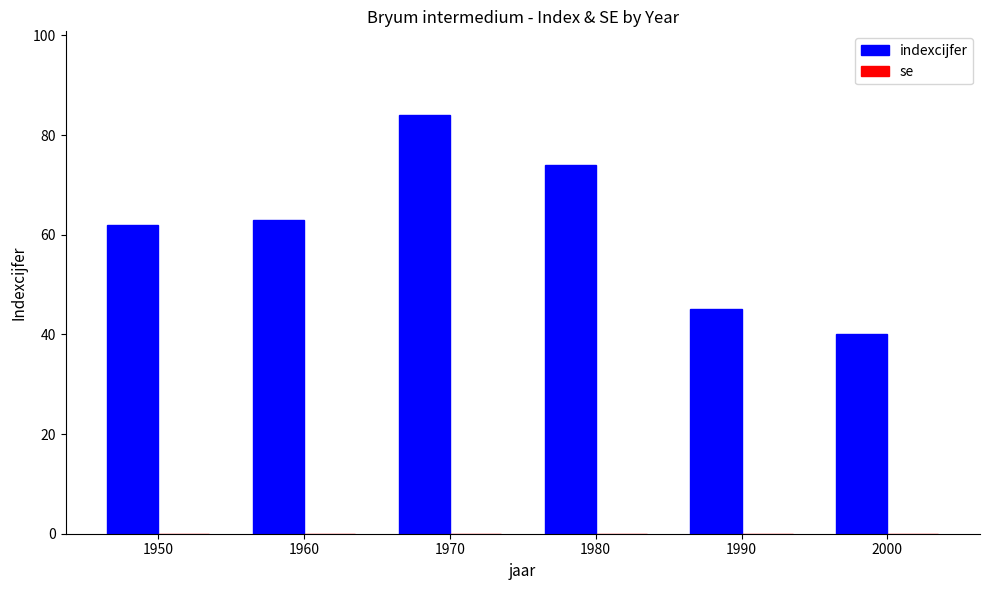

Is it true that the value at 2000 is 40?

True